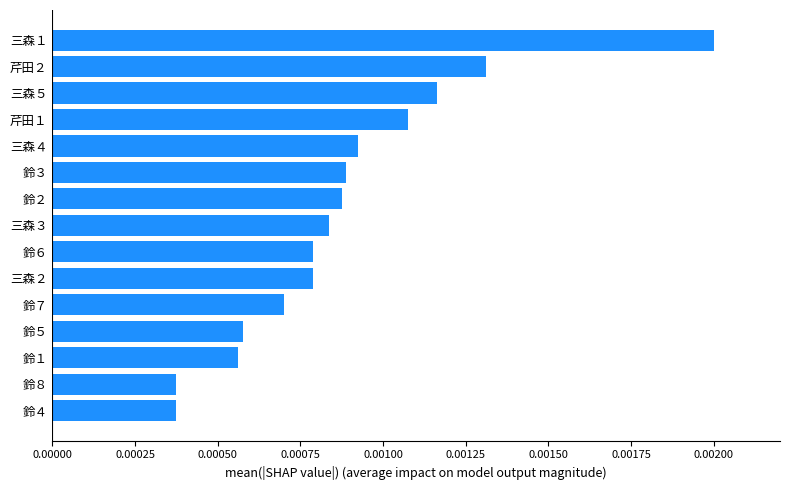

How many series are shown in this chart?

1